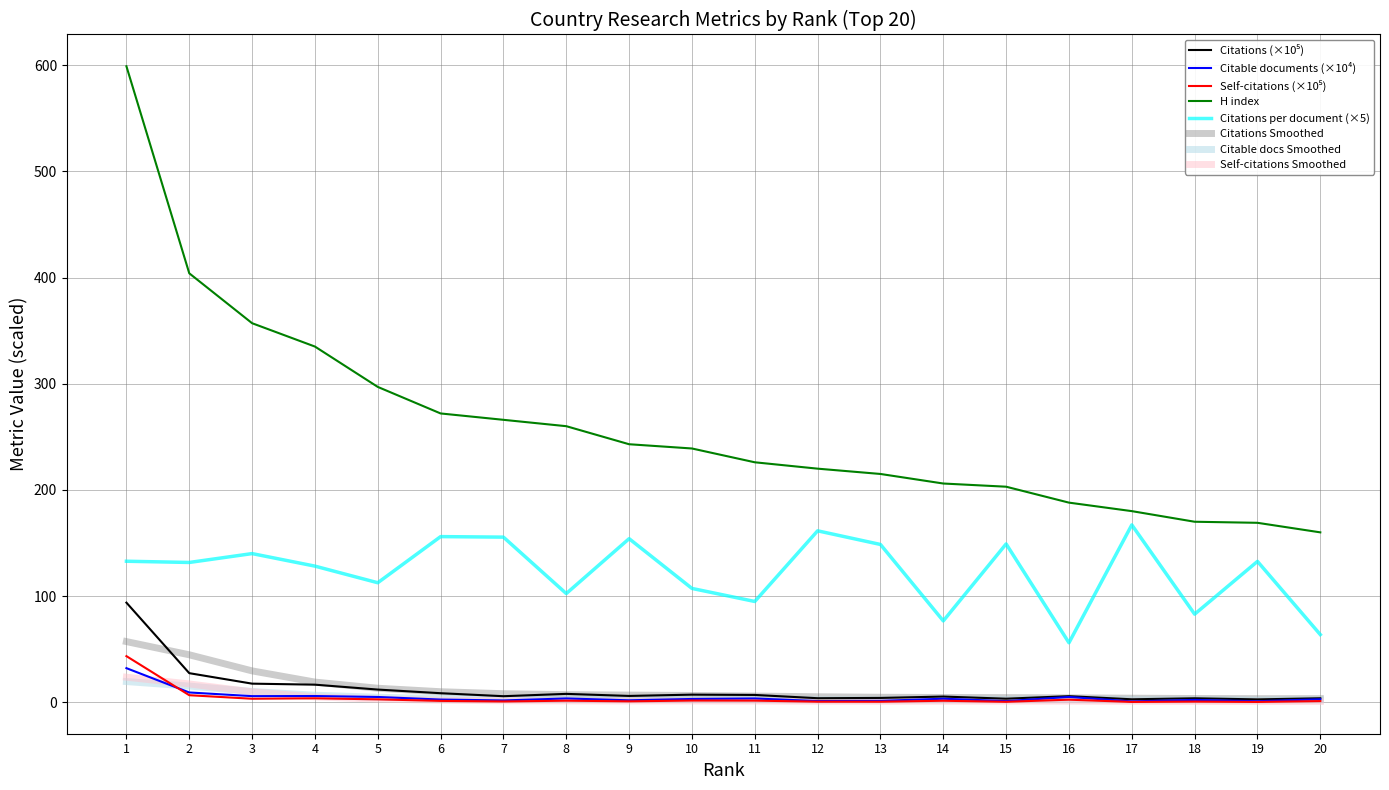

The Citable docs Smoothed series shows 2.2 at 17. True or false?

True